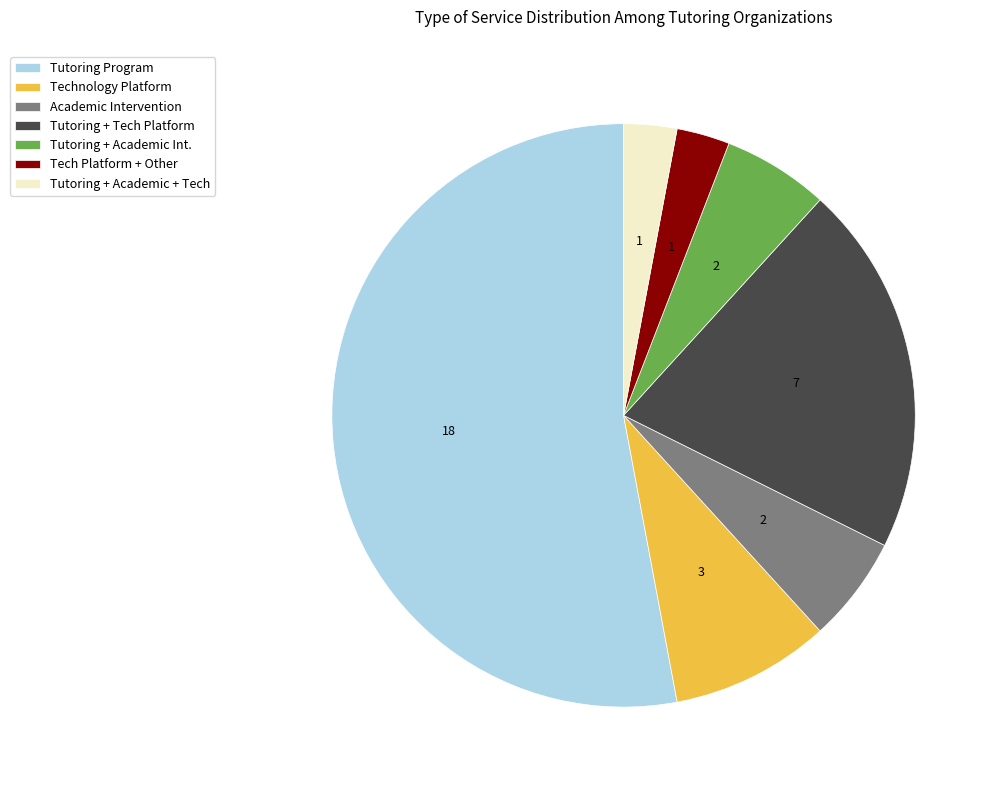

Which slice is the largest?

Tutoring Program